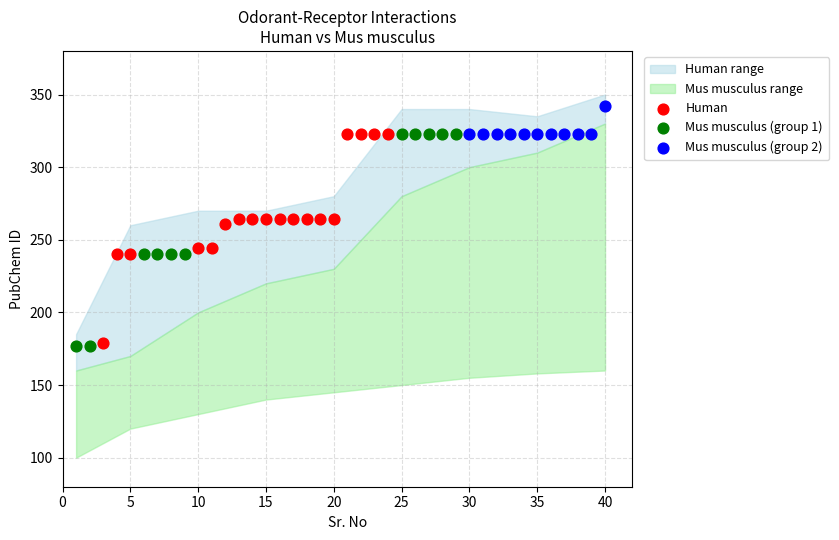

Which series reaches the maximum Y coordinate?

Mus musculus (group 2)